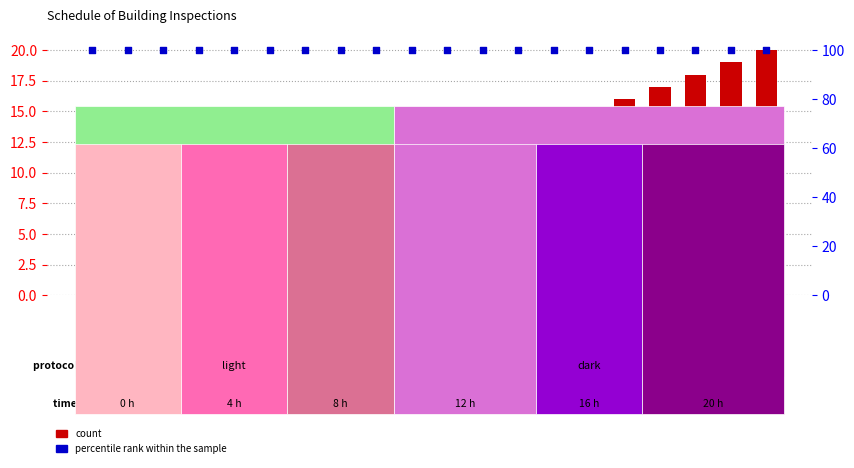

Which series has the largest total across all categories?

percentile rank within the sample